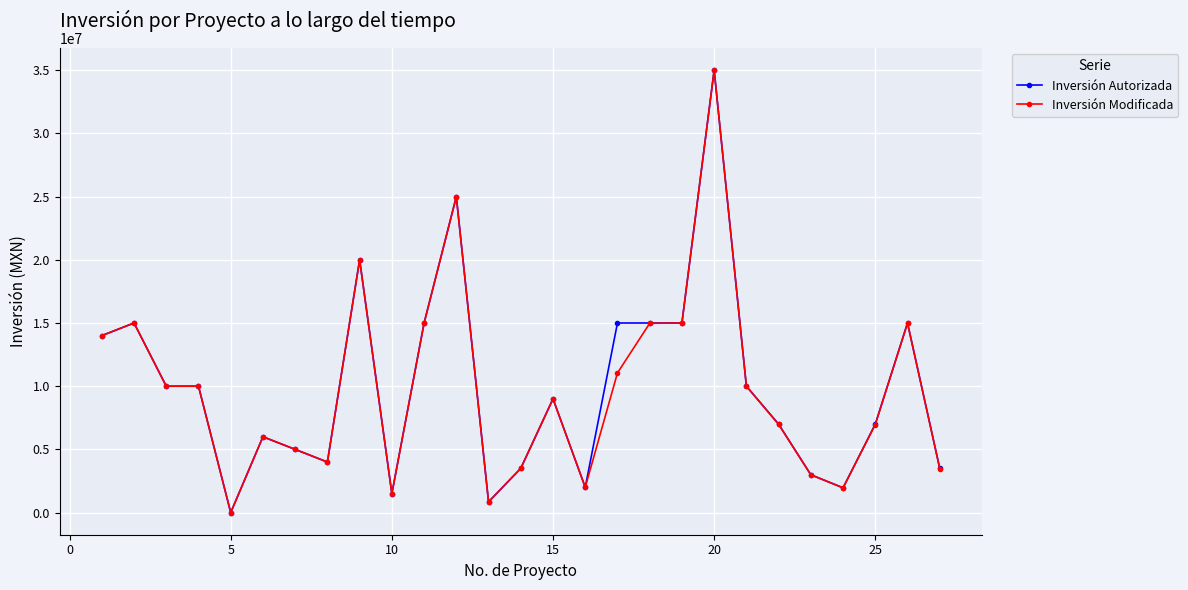

What is the greatest value displayed?

35000000.0